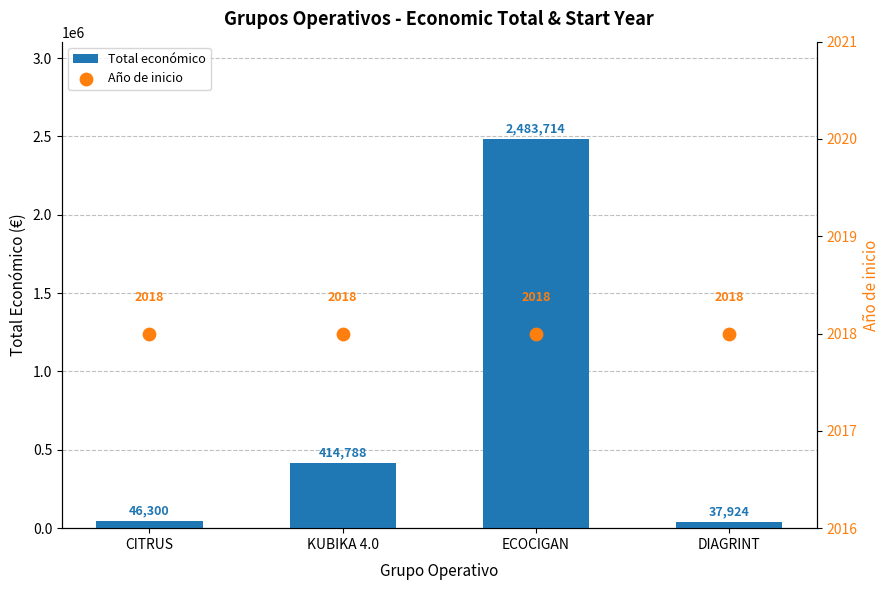

Which series has the widest spread of Y values?

Total económico